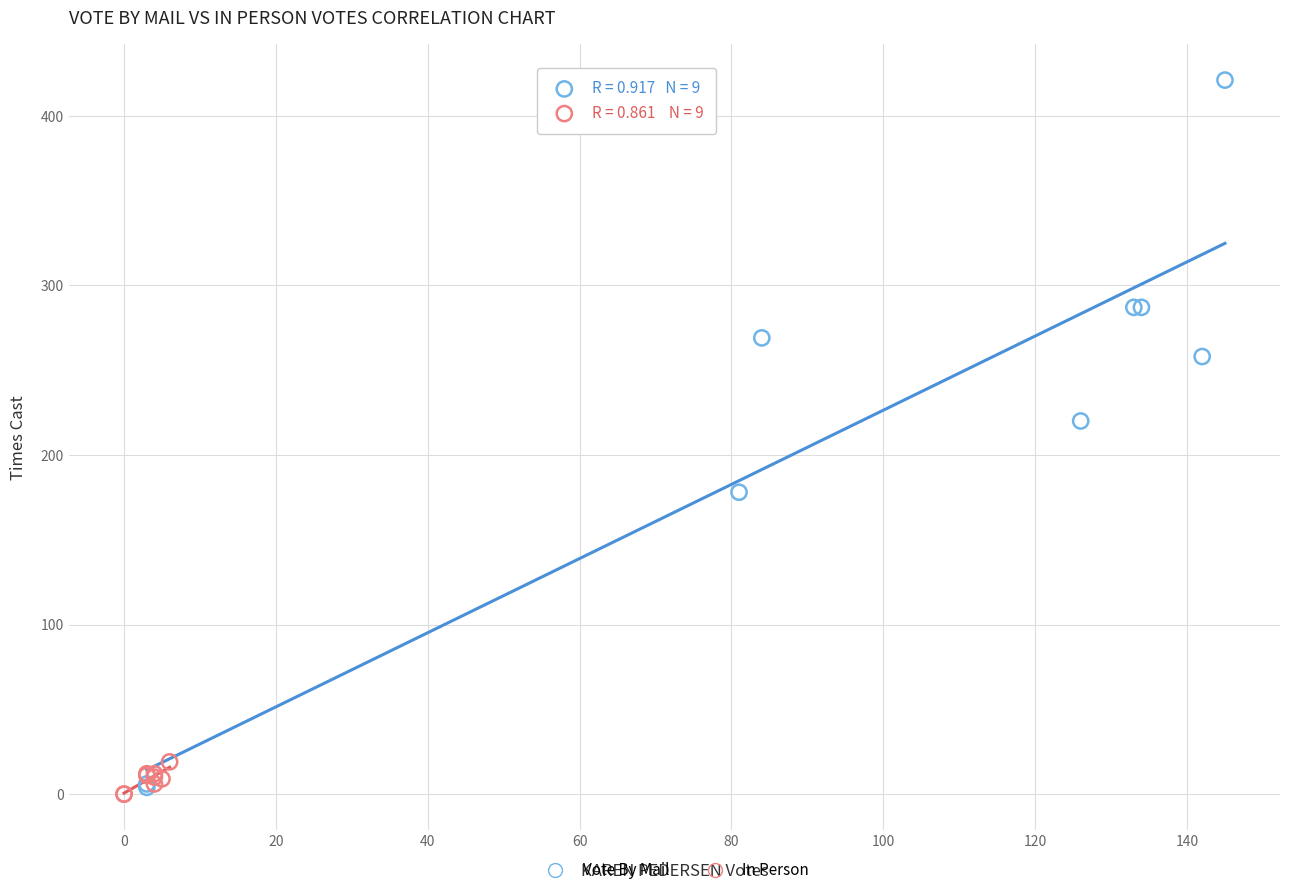

Which series reaches the minimum Y coordinate?

In Person